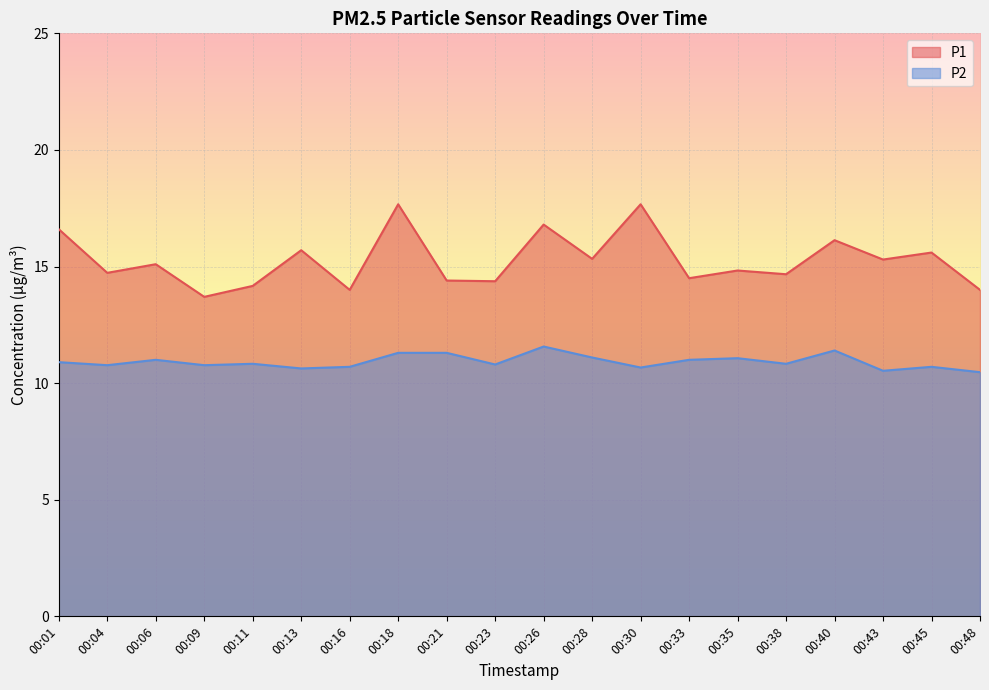

The P1 series shows 17.7 at 00:30. True or false?

True